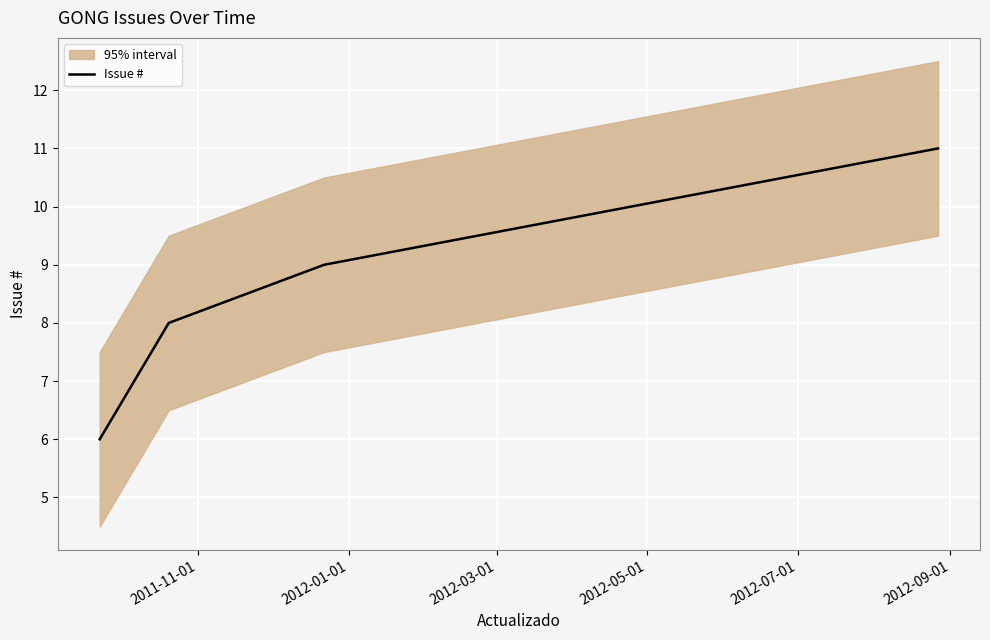

True or false: Issue # has more than 1 interior local peaks.

False